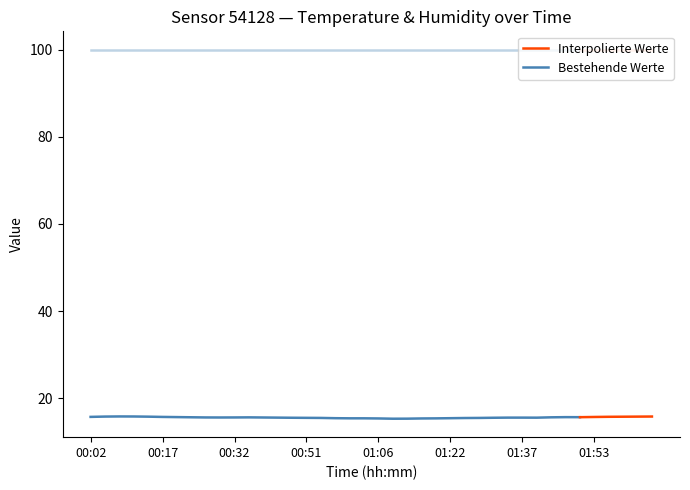

Count the number of categories in the chart.

40